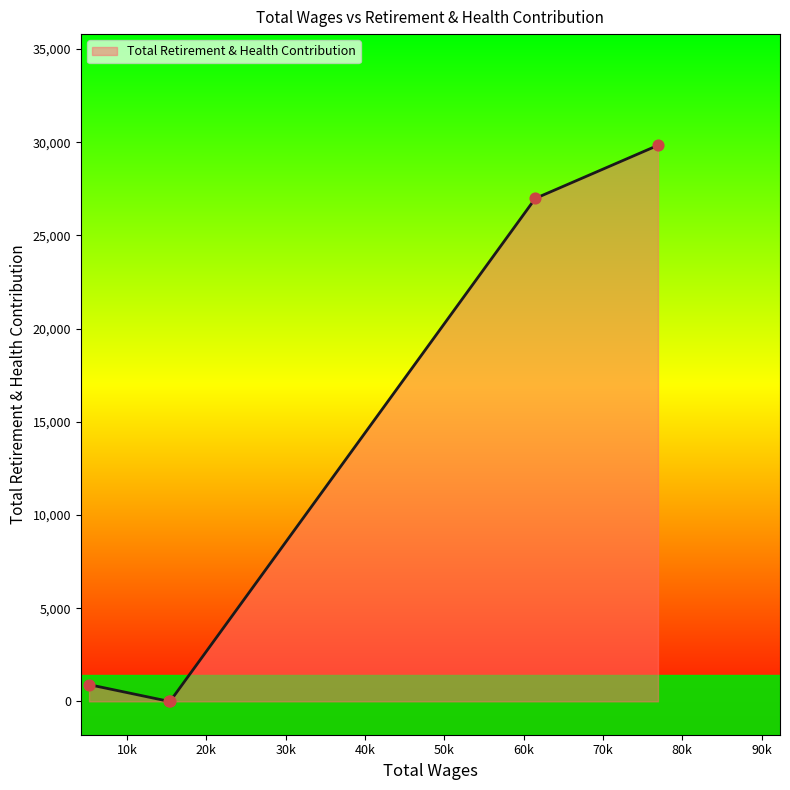

What is the difference between the maximum and minimum values?

29838